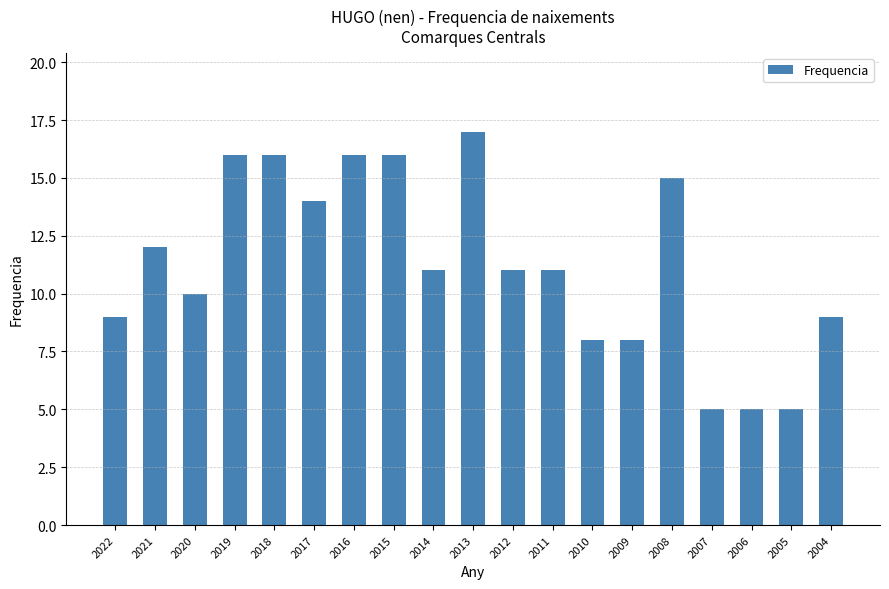

What is the difference between the maximum and second lowest values?

12